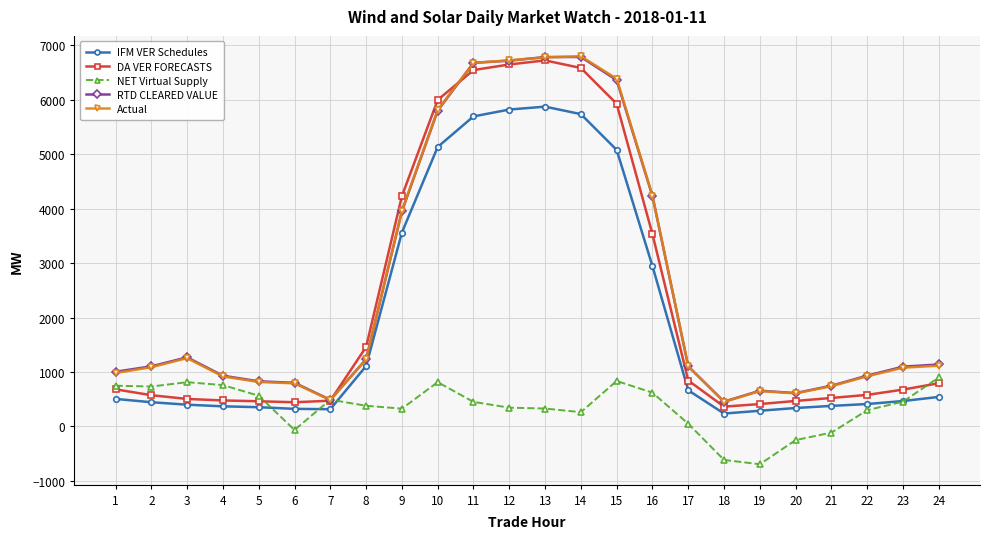

True or false: RTD CLEARED VALUE has more than 2 points higher than both neighbors.

True